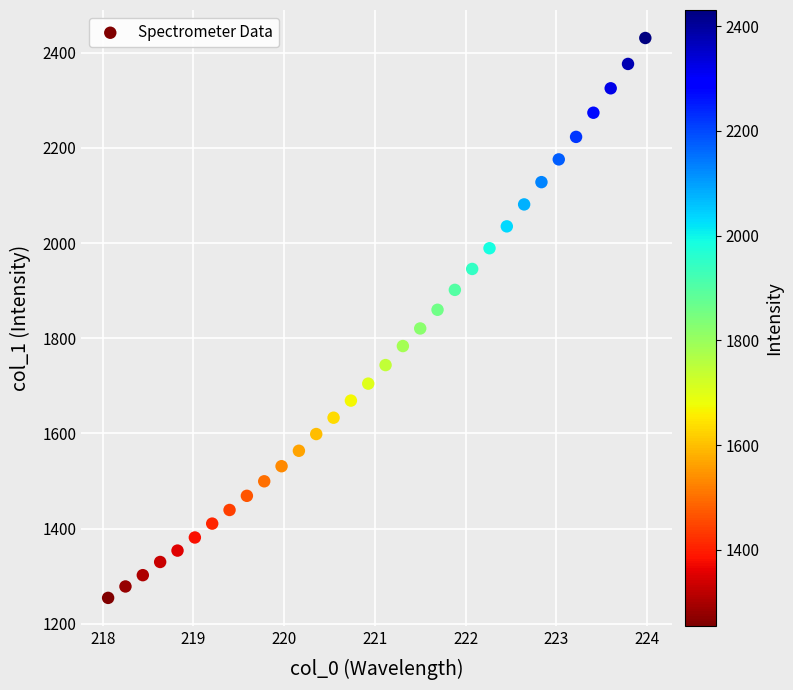

What is the range of X values (max minus min)?

5.9